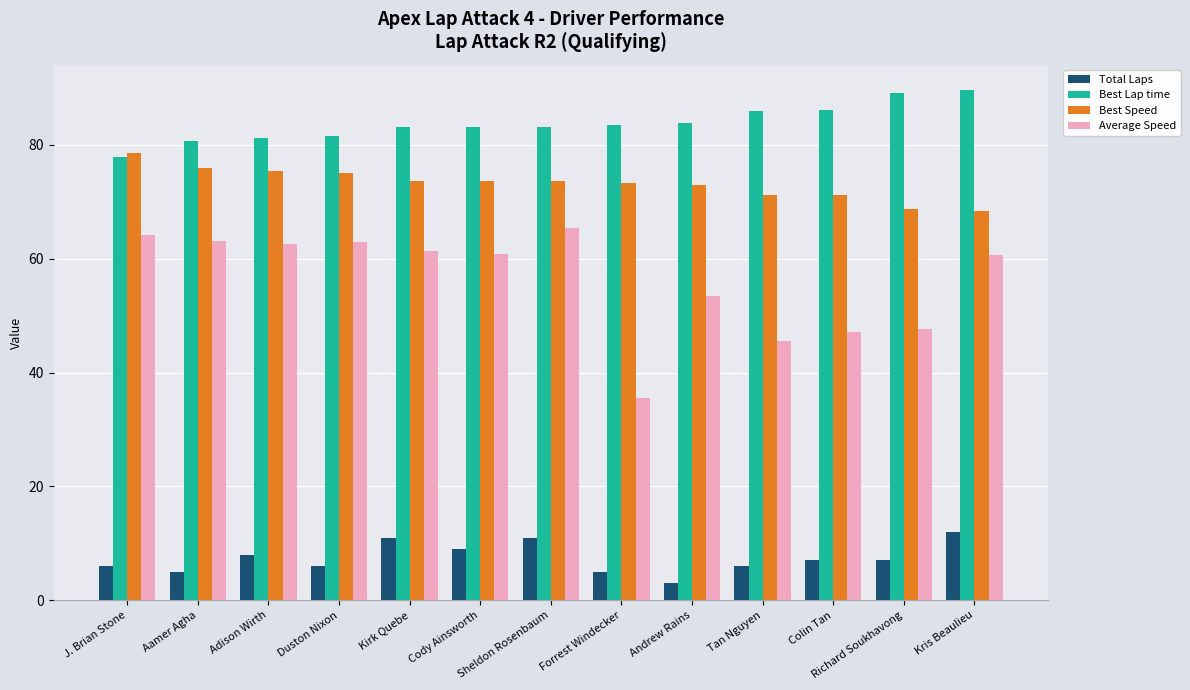

What is the label of the 7th bar from the right?

Sheldon Rosenbaum